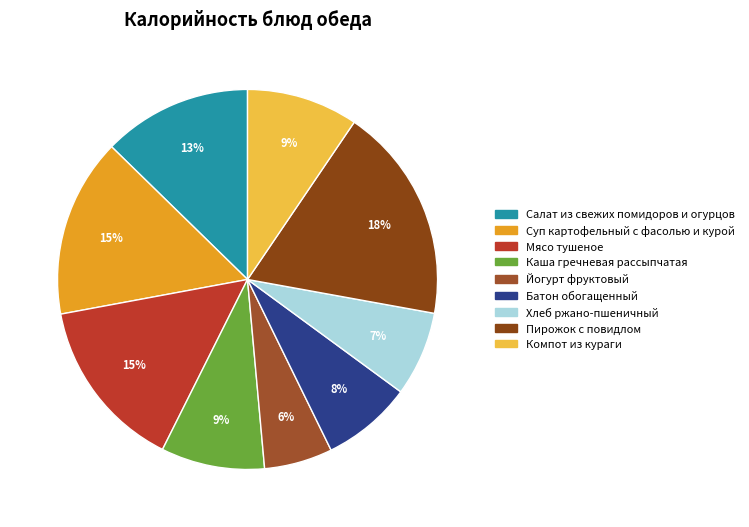

The Мясо тушеное slice represents 28% of the pie. True or false?

False